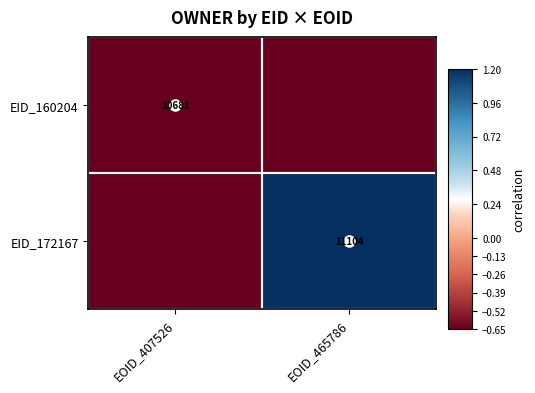

Is the value of EID_172167 at EOID_465786 greater than the value of EID_160204 at EOID_407526?

Yes